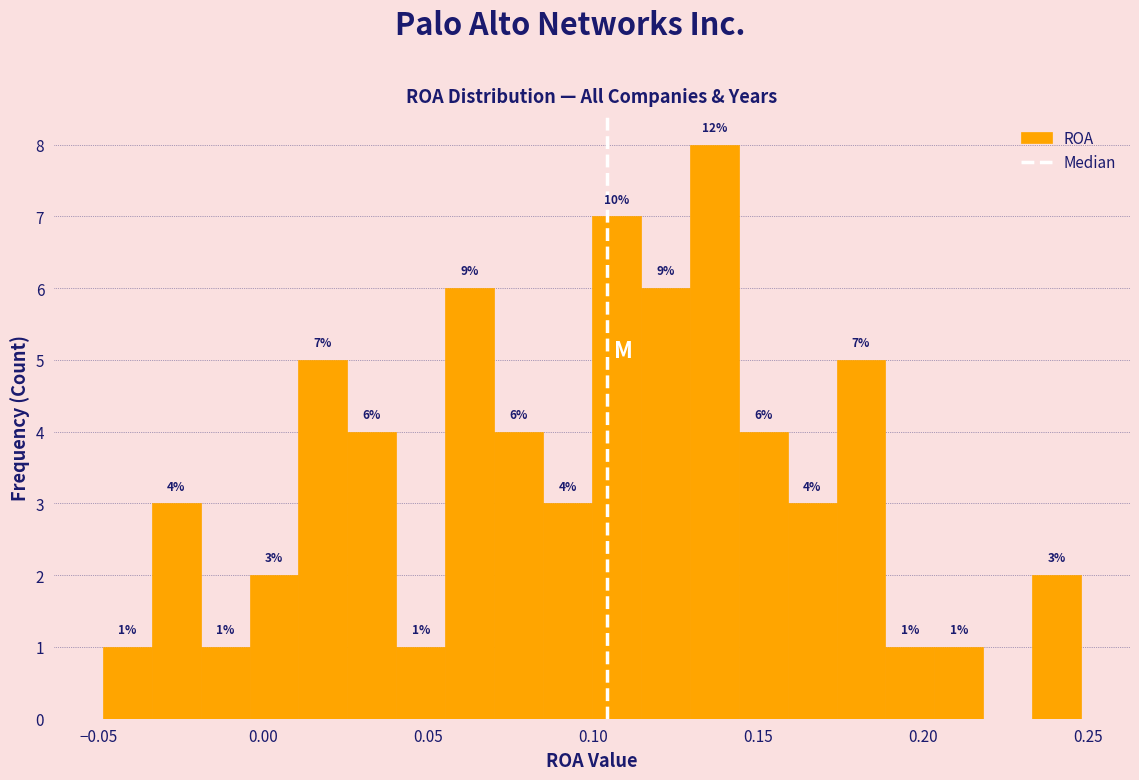

Around what value on the x-axis is the tallest bar? Give the approximate position of its centre, as read against the axis.

0.135